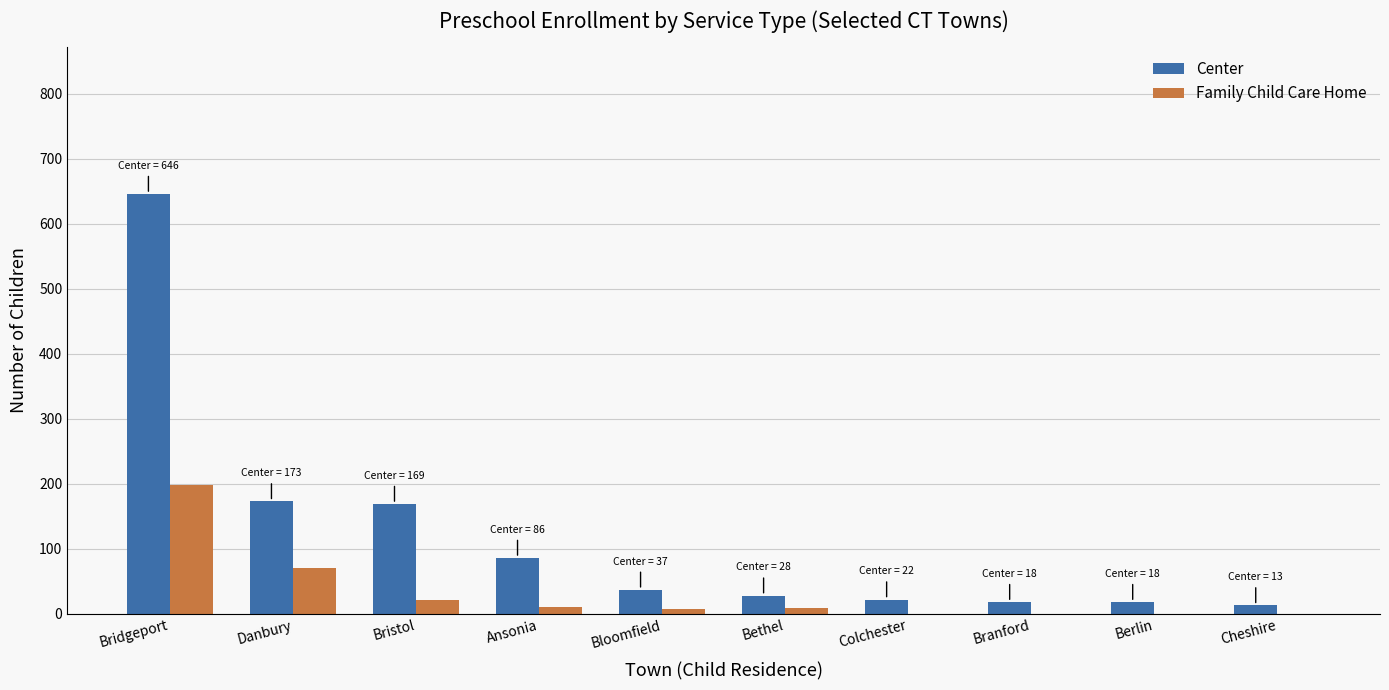

Where is Family Child Care Home nearest to the value 99?

Danbury